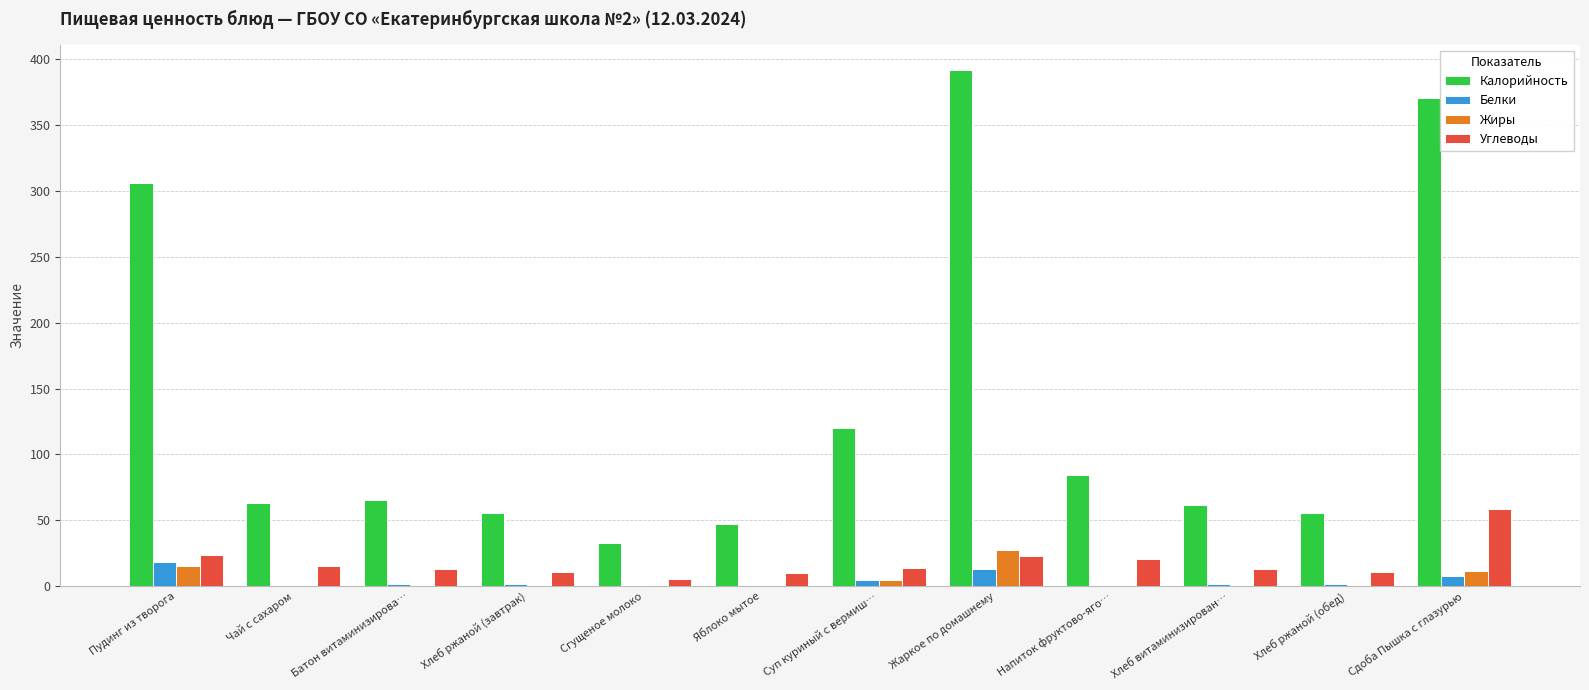

Which series has the largest range (max minus min)?

Калорийность